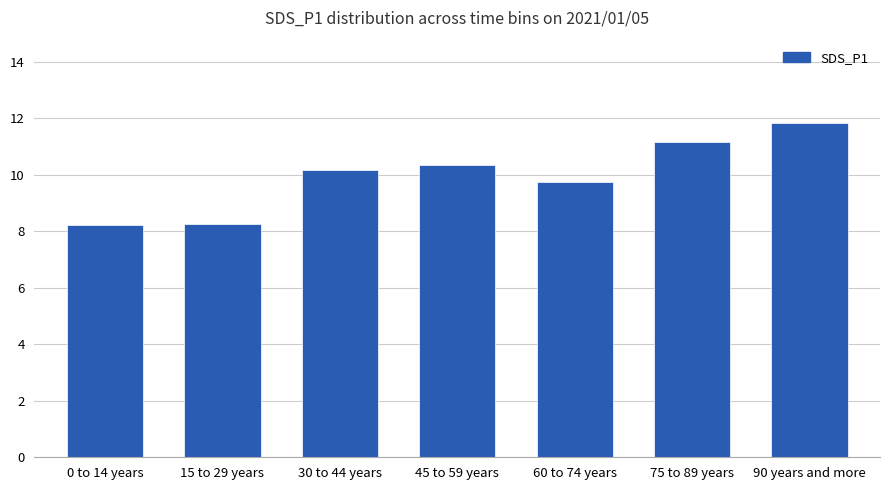

At which label does the data first exceed 10?

30 to 44 years